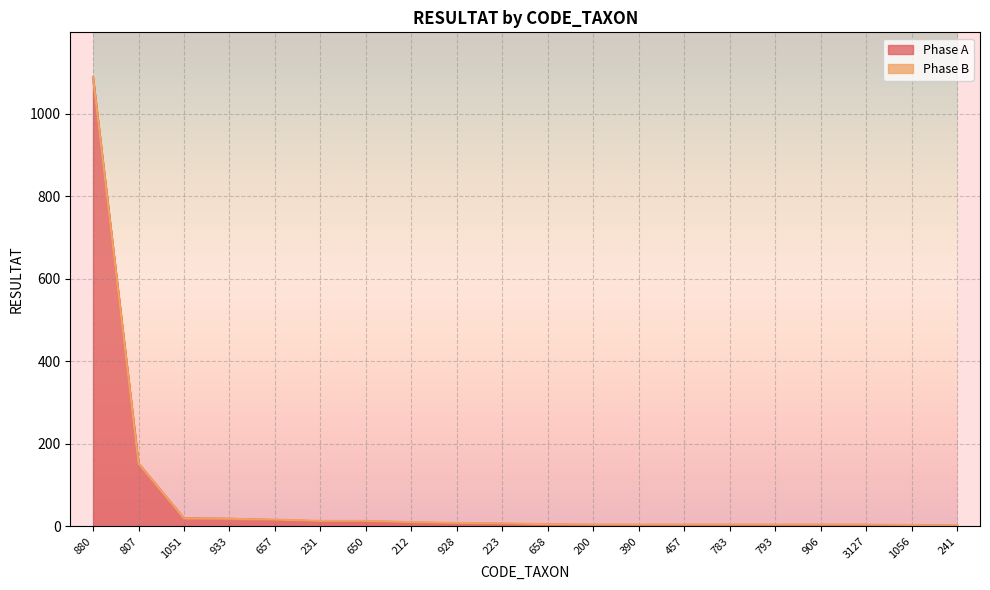

What is the approximate value at 650?

12